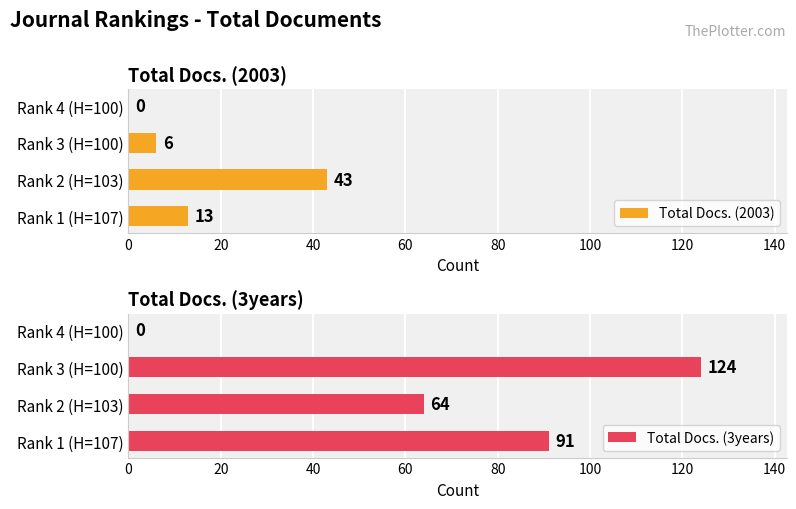

The value of Total Docs. (3years) at Rank 4 (H=100) is -67. True or false?

False